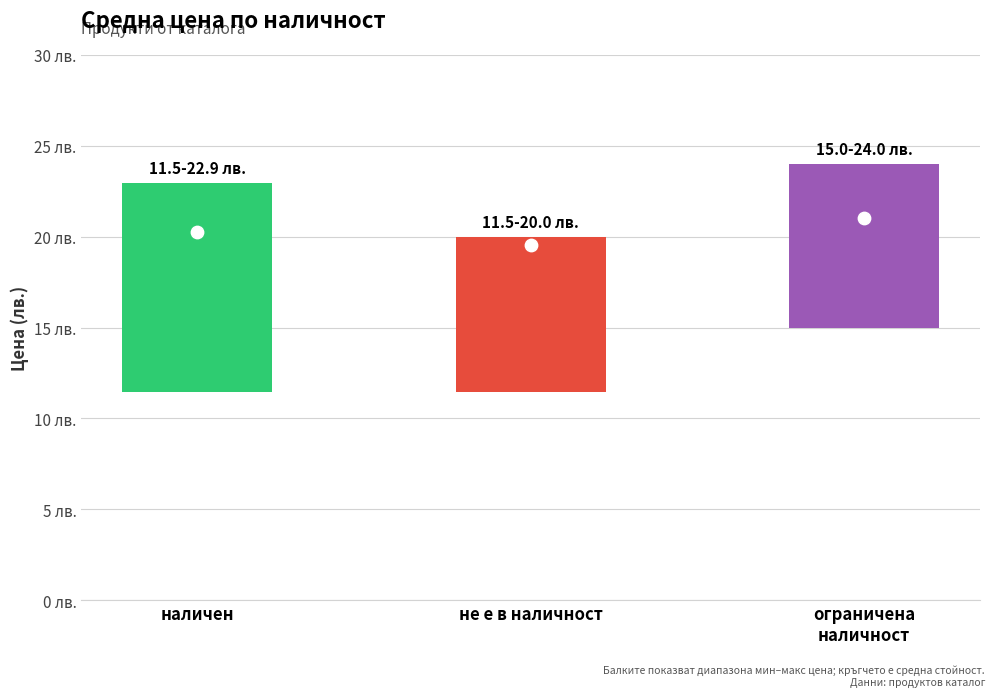

Which series has the largest Y range (max minus min)?

наличен